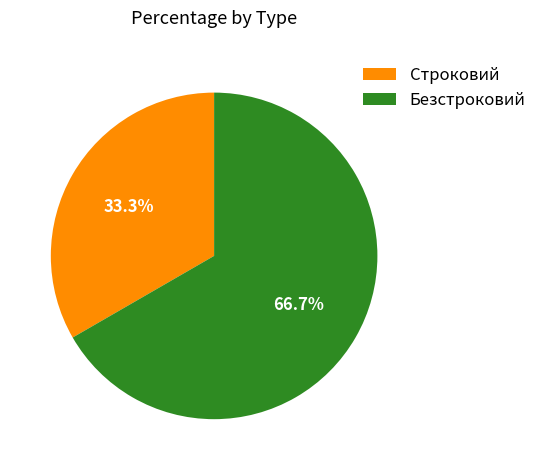

What is the ratio of the value at Безстроковий to the value at Строковий?

2.0